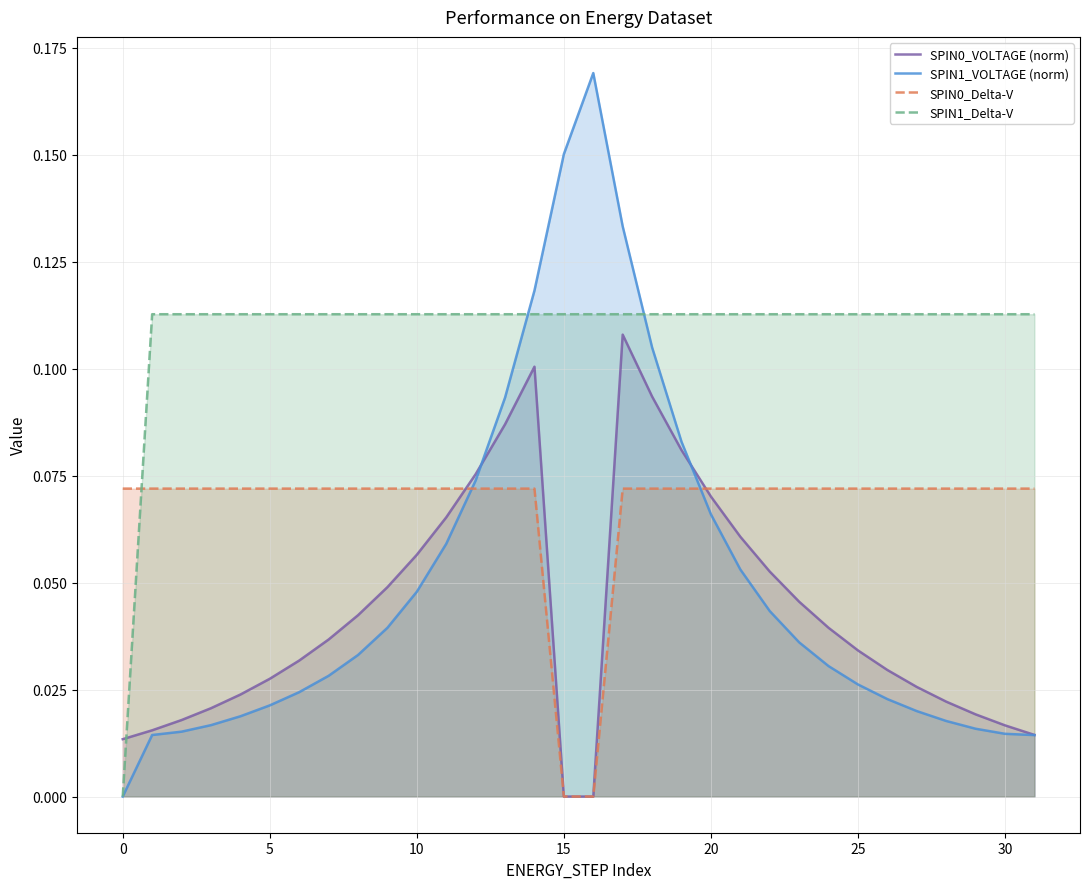

Is it true that SPIN0_Delta-V equals -0.0 at 15?

False